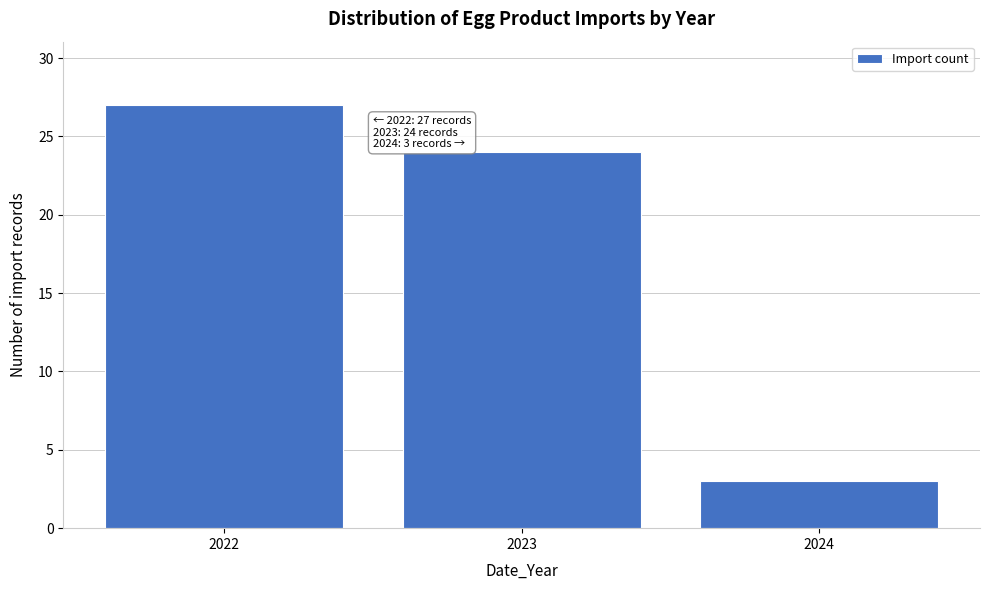

Reading left to right, transcribe all the data shown in this chart.

2022=27	2023=24	2024=3